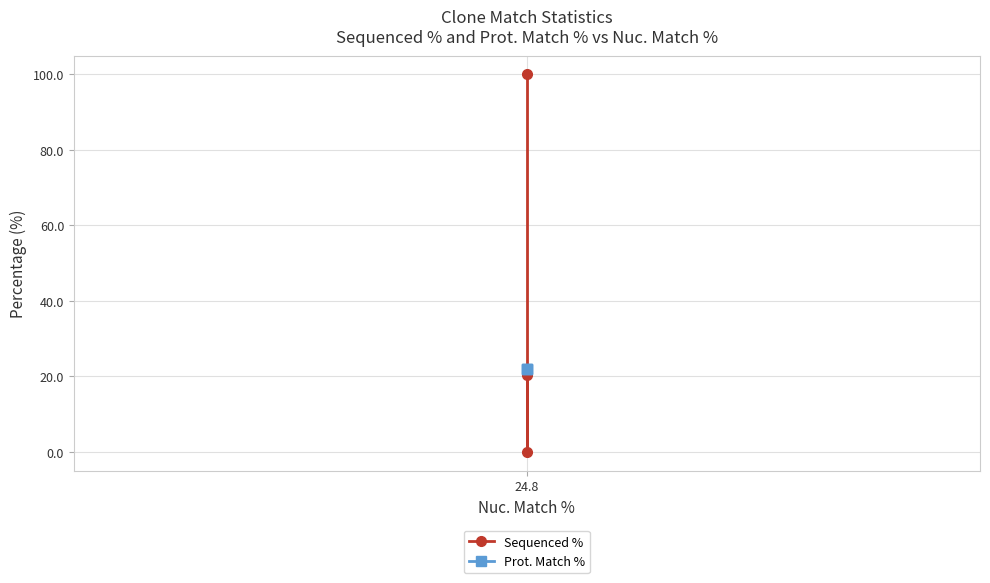

Is the value of Prot. Match % at 24.8 greater than the value of Sequenced % at 24.8?

No